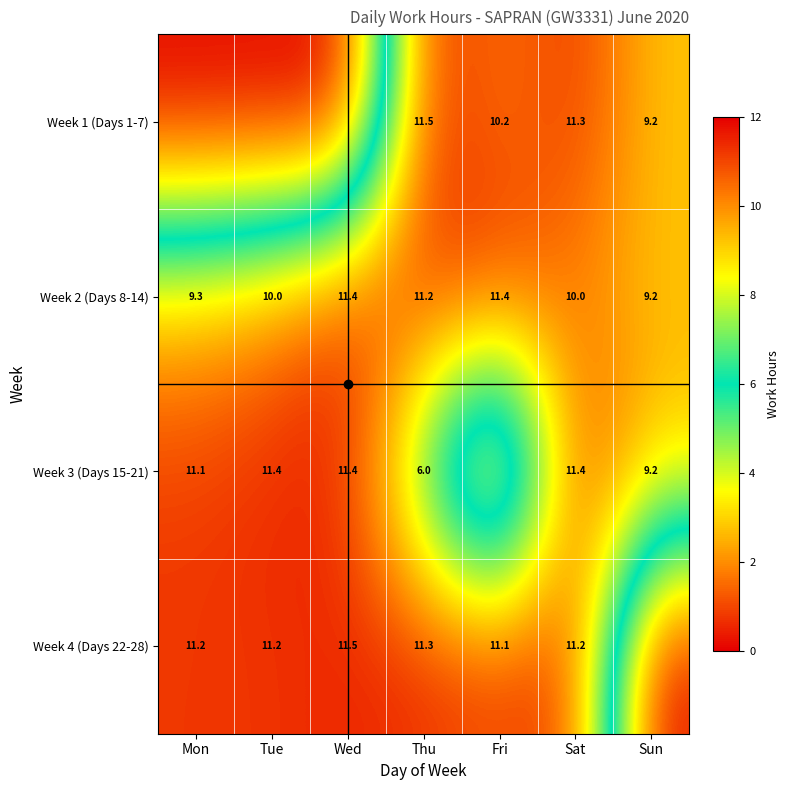

Which series changed the most between Fri and Sun?

Week 4 (Days 22-28)